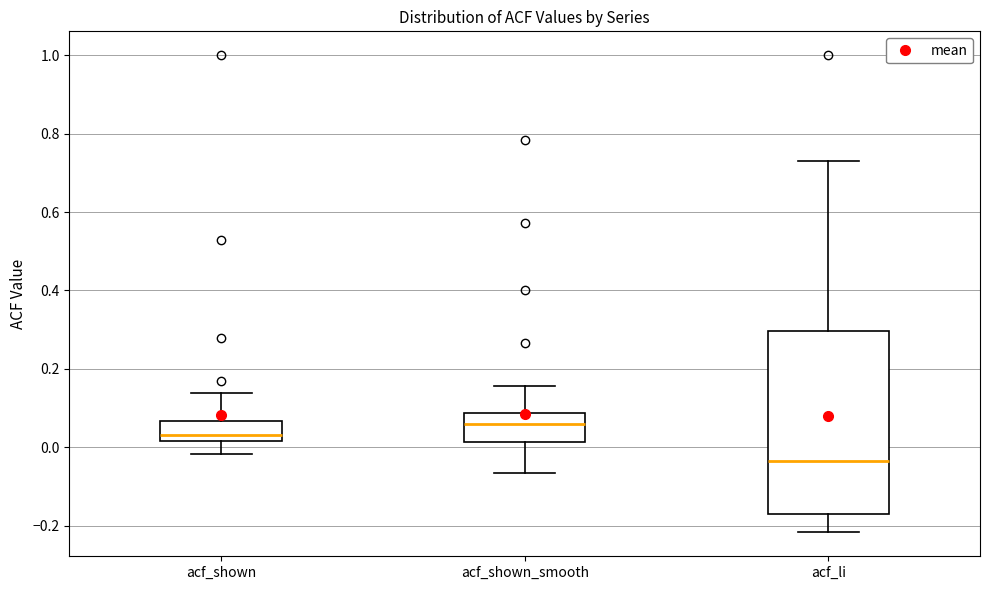

Reading left to right, transcribe this box plot: for each box, give where its median line is, the range the box spans, and where its two whiskers end, as read against the y-axis. The values are not printed on the chart, so give them approximately, as read against the axis.

acf_shown: median 0.04, box 0.02 to 0.06, whiskers -0.02 to 0.14
acf_shown_smooth: median 0.06, box 0.02 to 0.08, whiskers -0.06 to 0.16
acf_li: median -0.04, box -0.18 to 0.30, whiskers -0.22 to 0.72